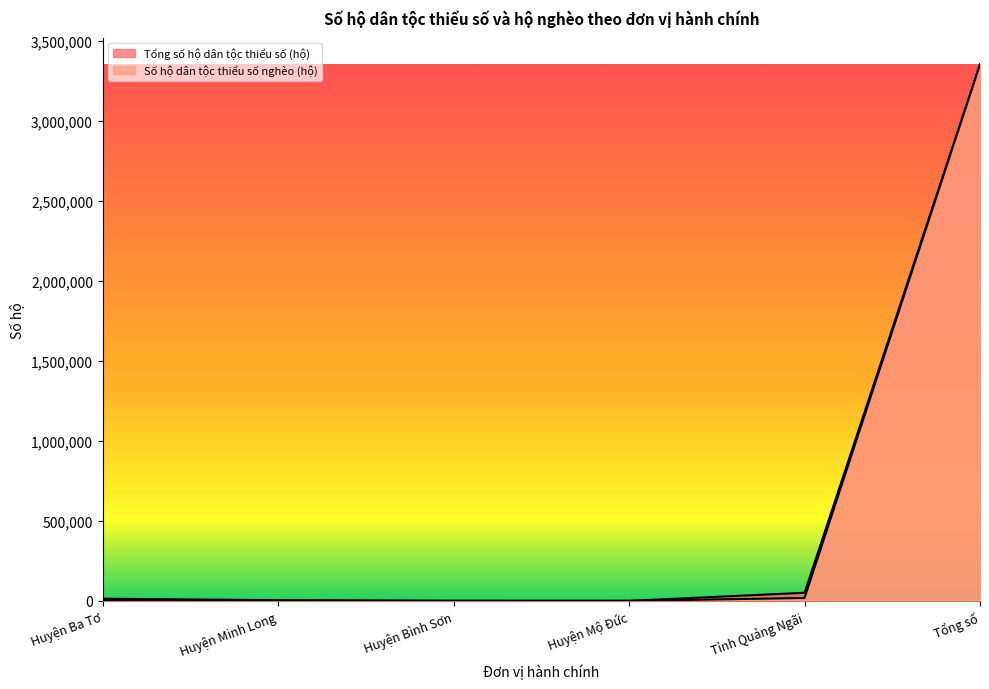

Reading left to right, list all the values displayed in this chart.

Số hộ dân tộc thiểu số nghèo (hộ): 4302	1222	40	7	17889	3350756
Tổng số hộ dân tộc thiểu số (hộ): 13344	3935	187	7	50369	3350756